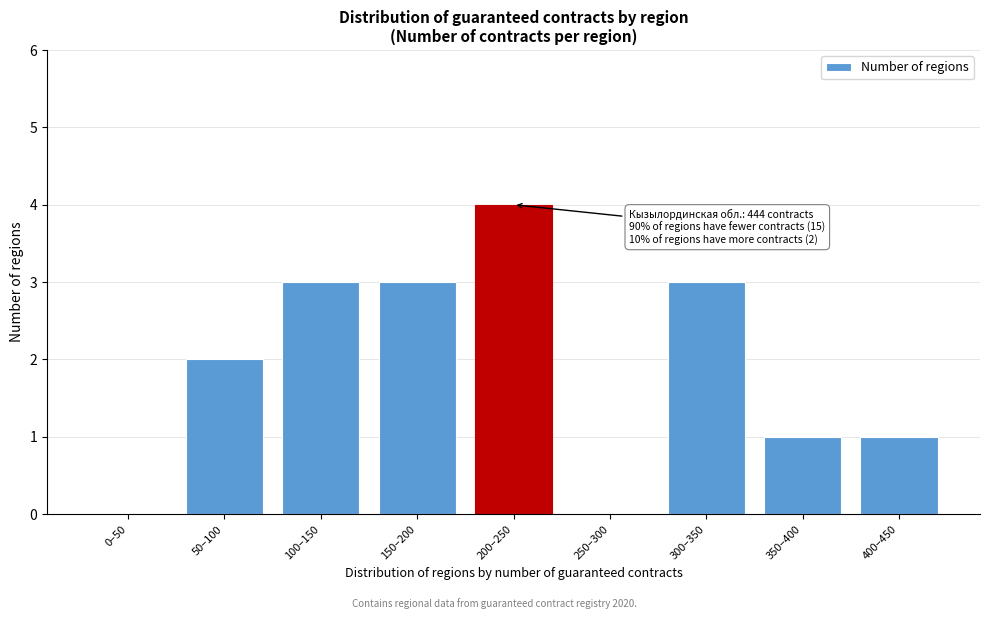

Reading right to left, transcribe all the data shown in this chart.

400–450=1	350–400=1	300–350=3	250–300=0	200–250=4	150–200=3	100–150=3	50–100=2	0–50=0